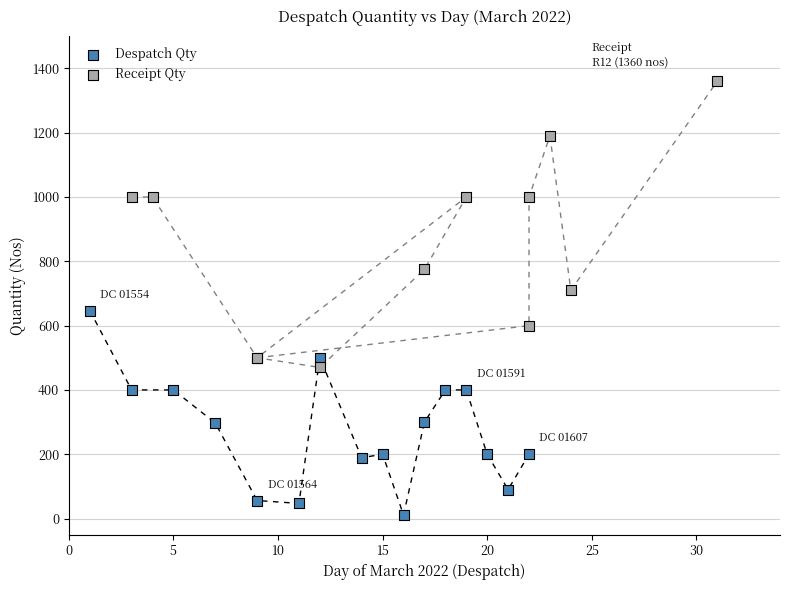

Which series contains the lowest Y value?

Despatch Qty